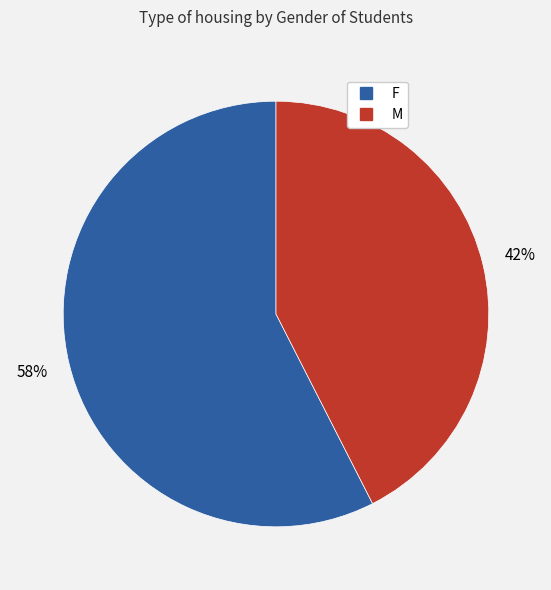

To the nearest percent, what is the average slice percentage?

50%